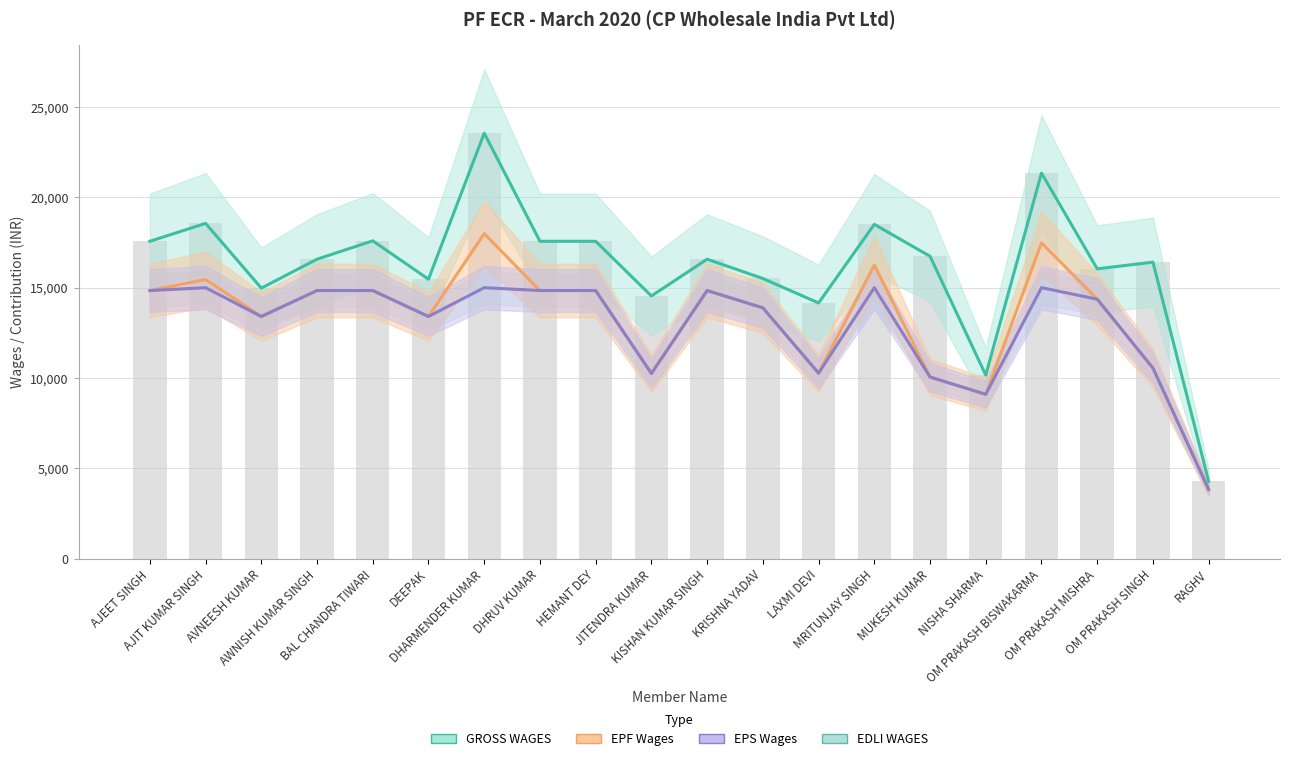

How many groups of bars are there?

20